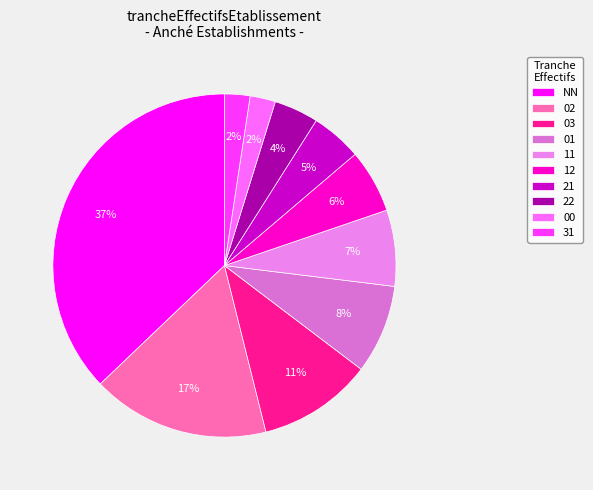

What is the change in value from 02 to 12?

-18